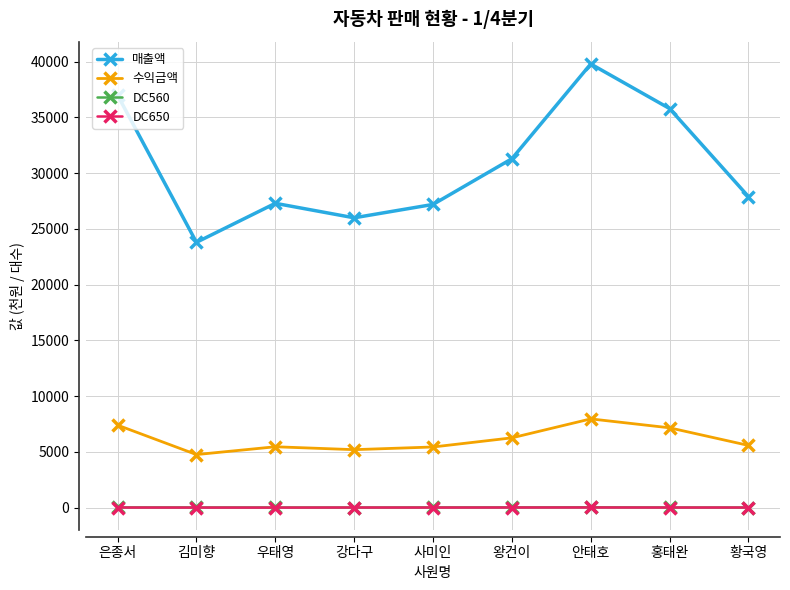

True or false: 수익금액 and 매출액 cross at least once.

False